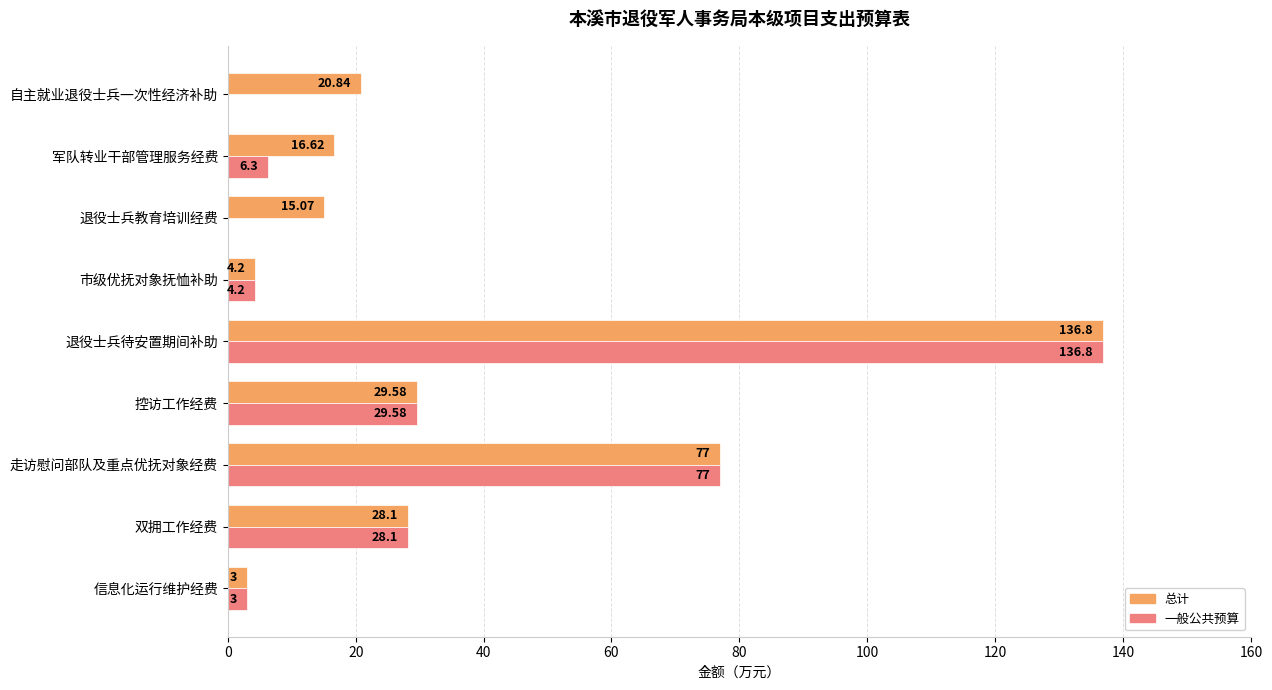

At which category is the sum across all series the highest?

退役士兵待安置期间补助